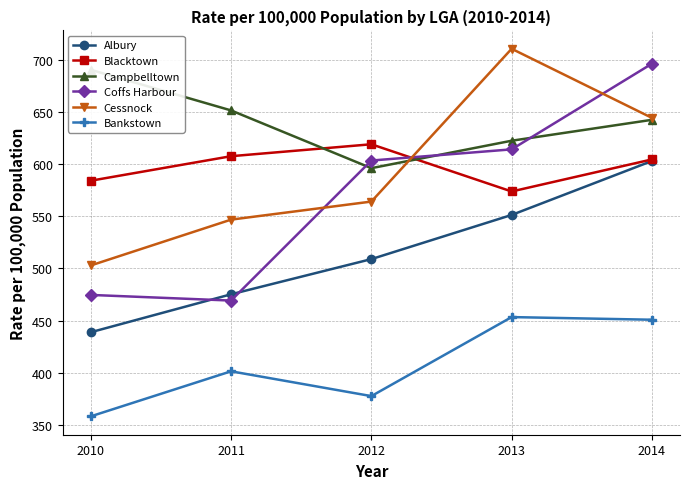

How many data points in Cessnock are above 564?

3